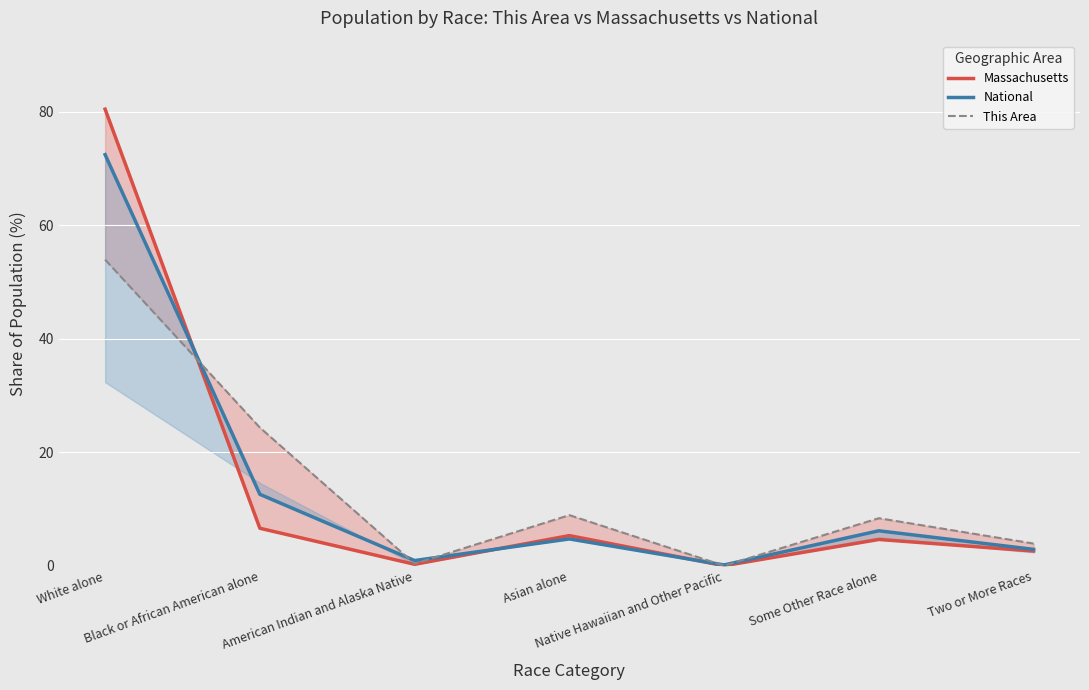

What are all the series names shown in the legend?

Massachusetts, National, This Area